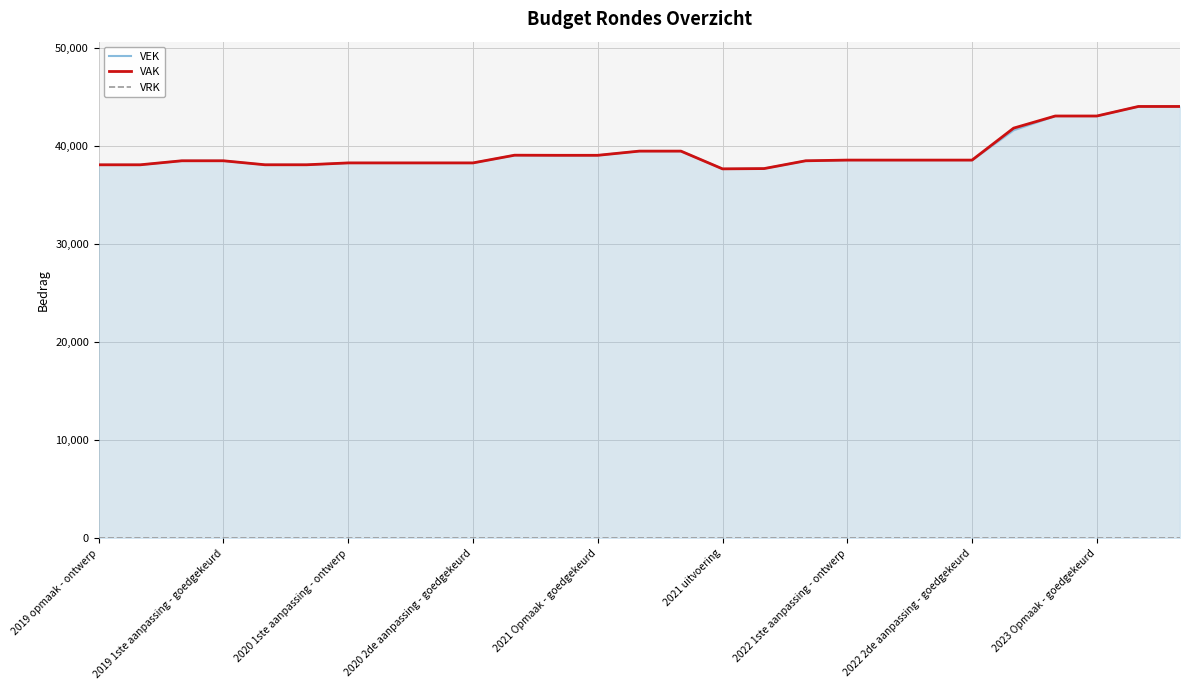

The value of VRK at 20 is 0. True or false?

True